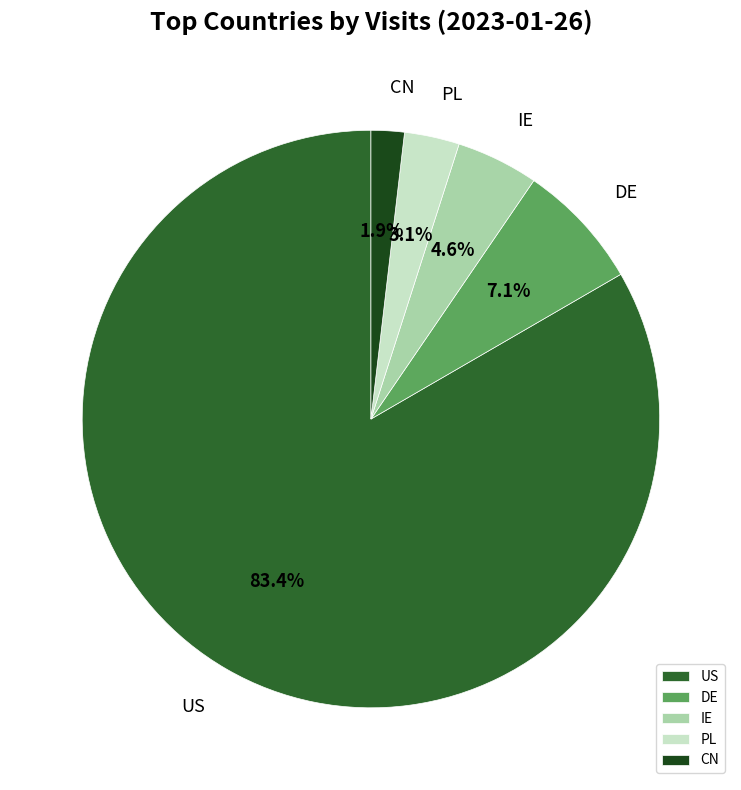

True or false: US accounts for 93% of the total.

False